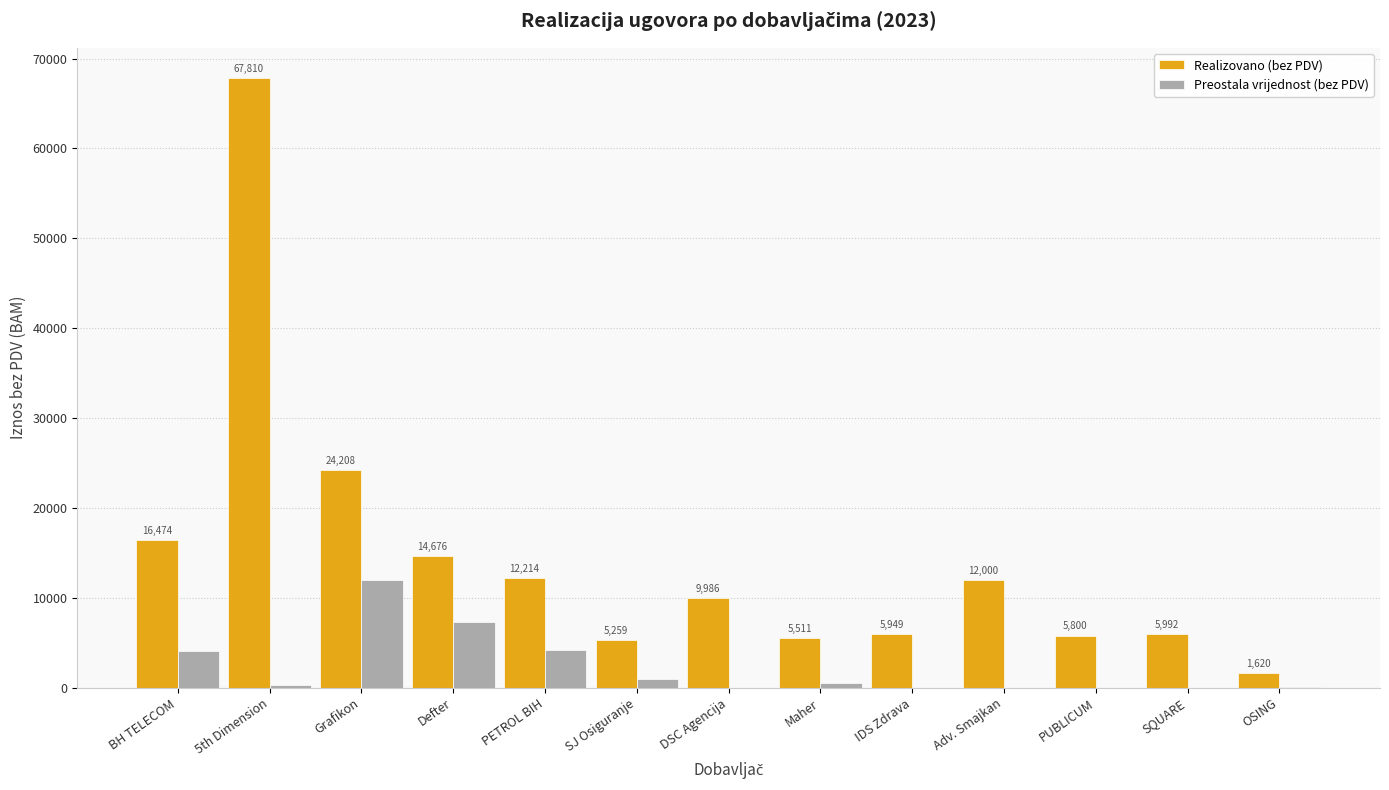

Are the bars grouped side by side (vs. stacked)?

Yes